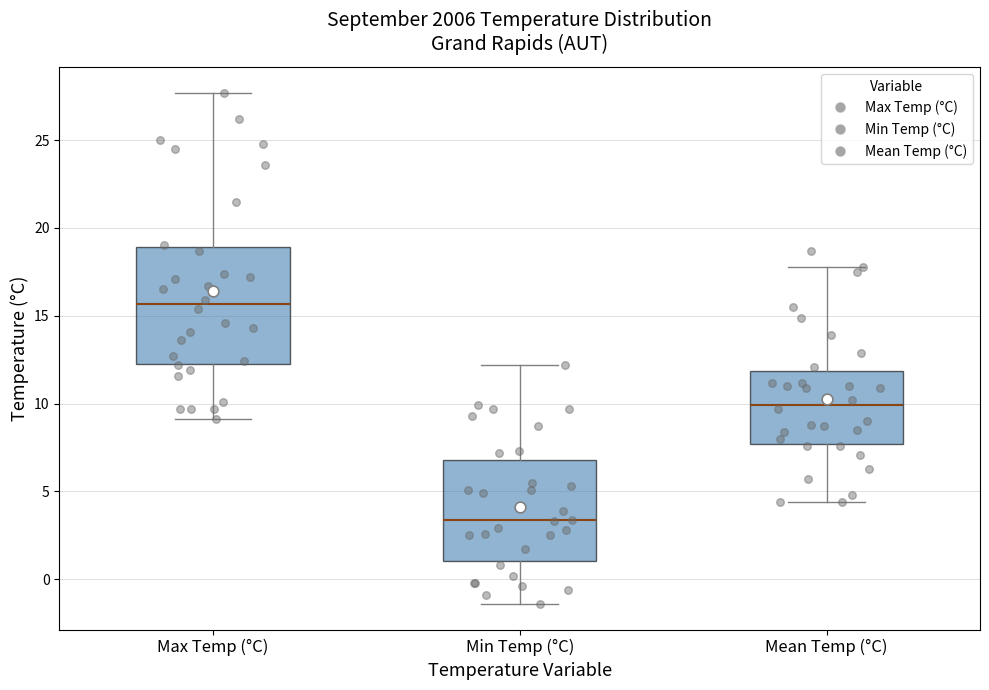

Which box has the lowest median line?

Min Temp (°C)